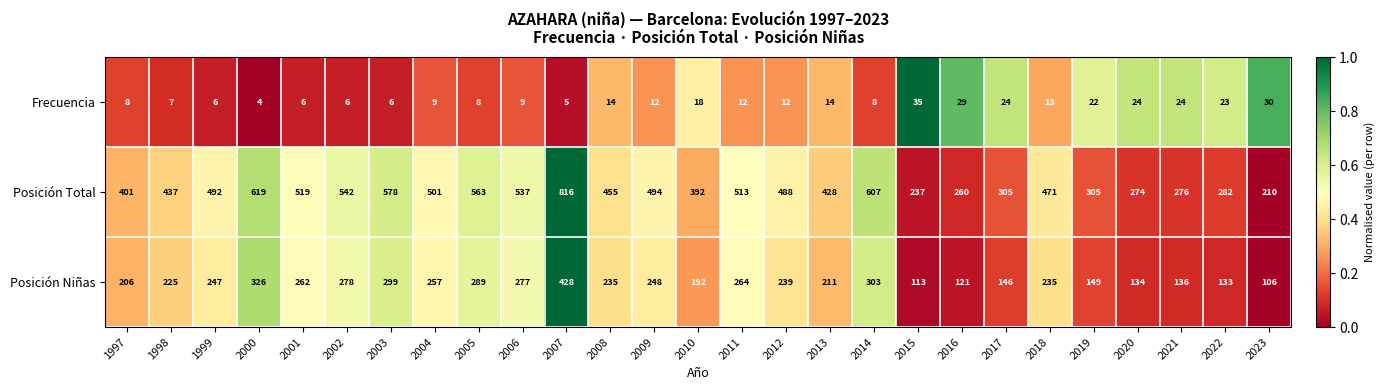

What is the difference between the Frecuencia values at 2001 and 2006?

3